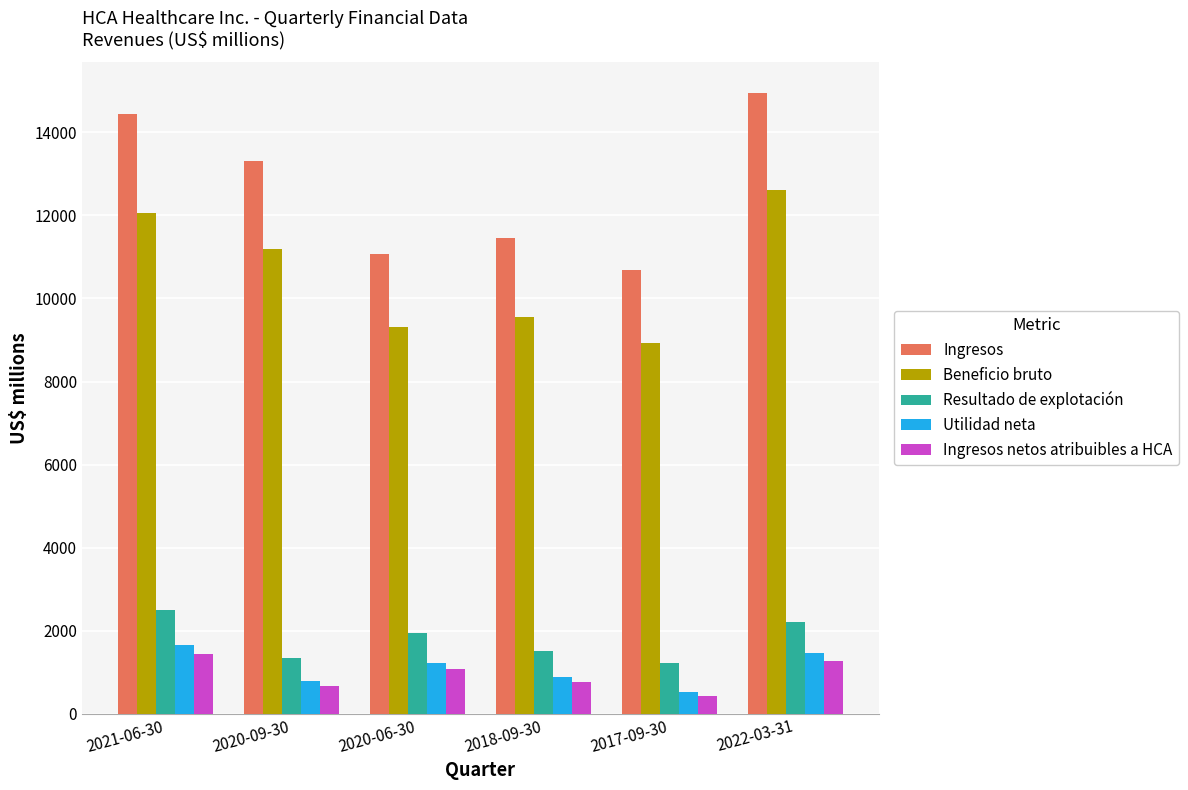

Rank the series by their maximum value, from lowest to highest.

Ingresos netos atribuibles a HCA, Utilidad neta, Resultado de explotación, Beneficio bruto, Ingresos